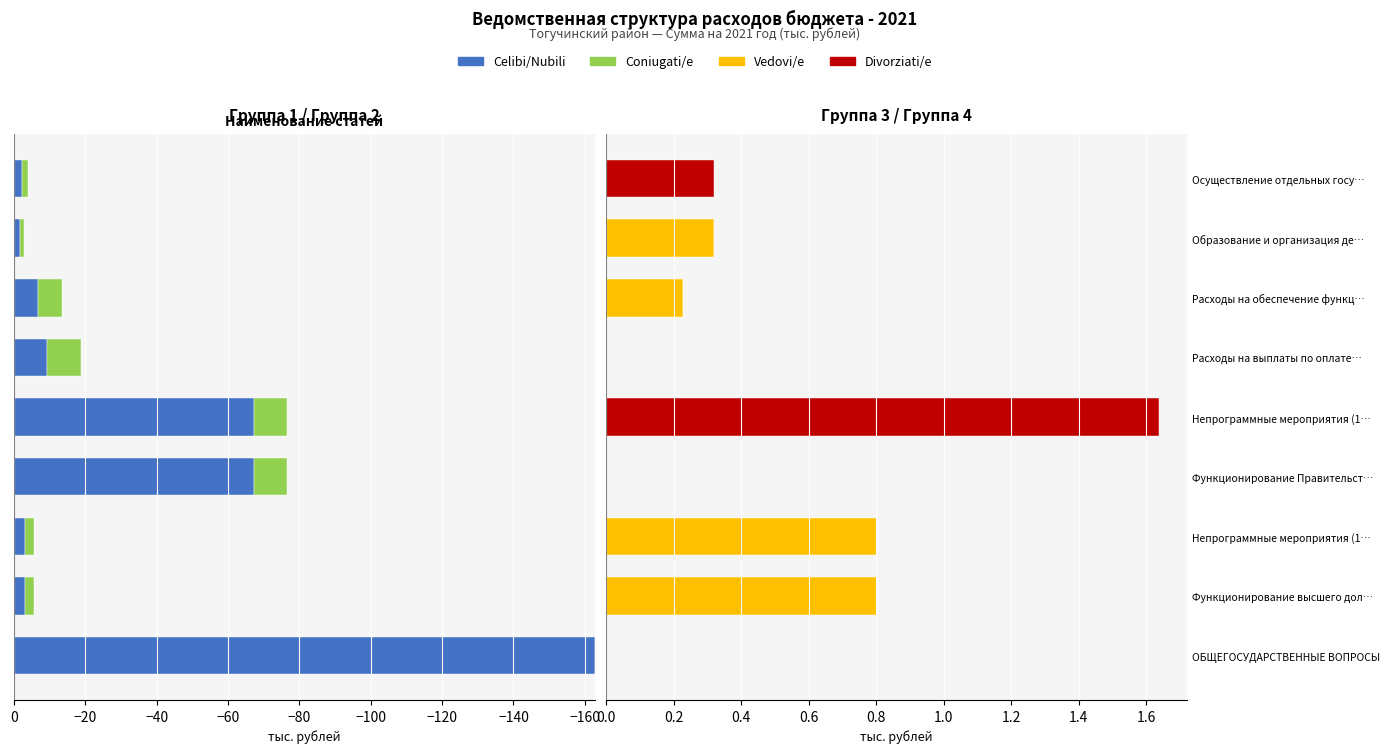

Which series has the largest range (max minus min)?

Celibi/Nubili